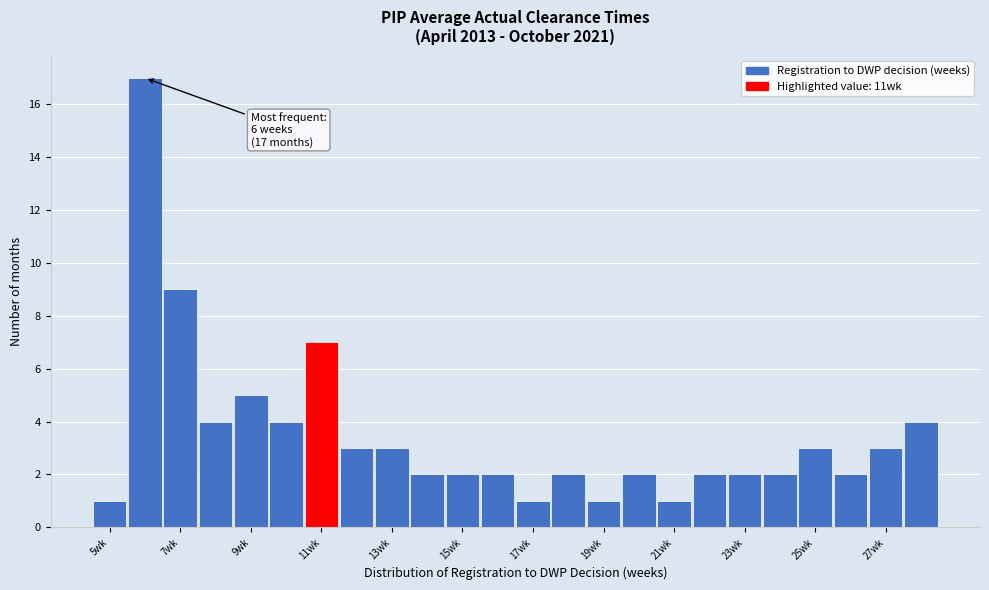

Which range on the x-axis has the tallest bar?

5.5 to 6.5